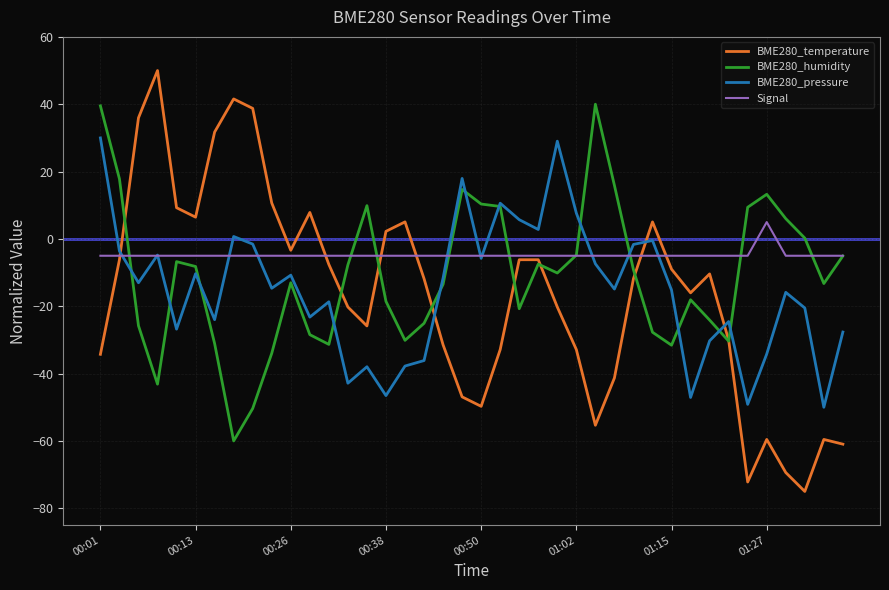

Which series has the largest total across all categories?

Signal